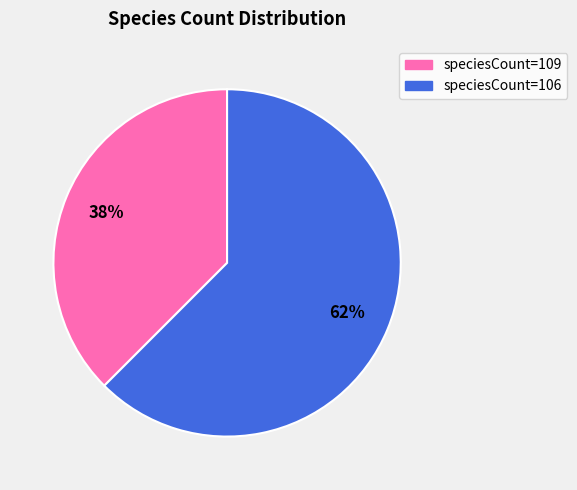

To the nearest percent, what is the average slice percentage?

50%